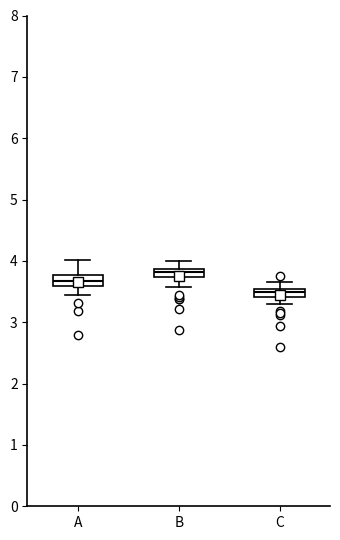

Which box's median line is the highest?

B